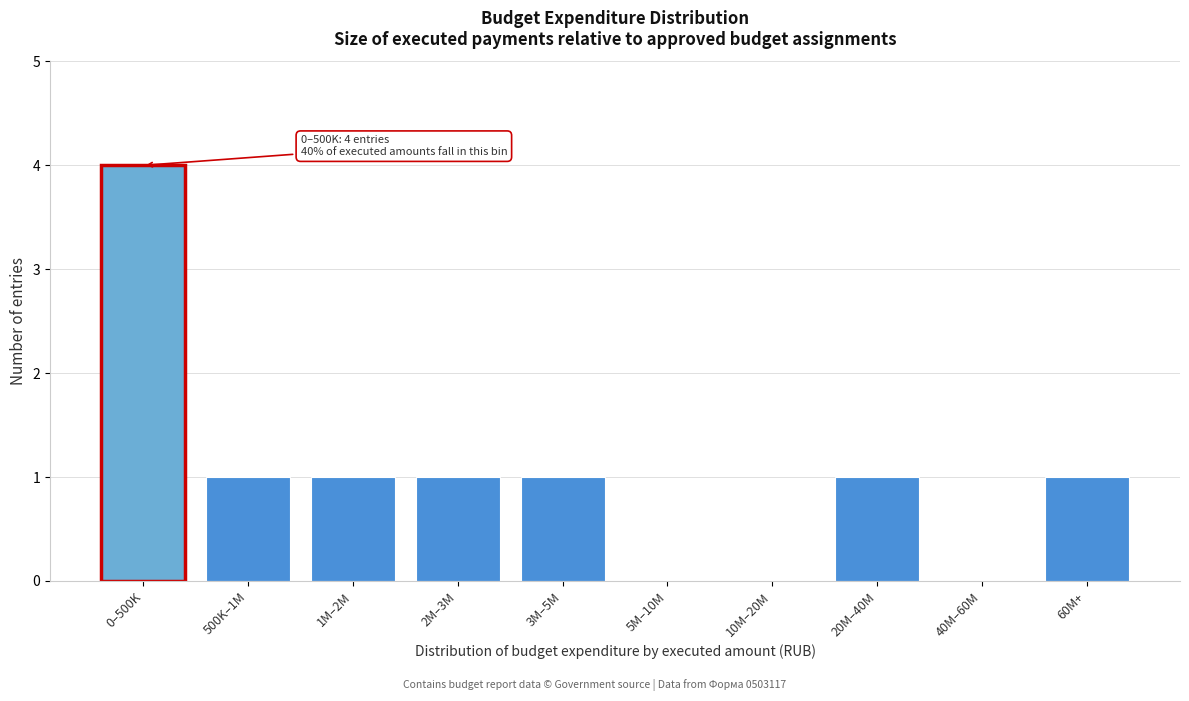

Reading right to left, transcribe all the data shown in this chart.

60M+=1	40M–60M=0	20M–40M=1	10M–20M=0	5M–10M=0	3M–5M=1	2M–3M=1	1M–2M=1	500K–1M=1	0–500K=4